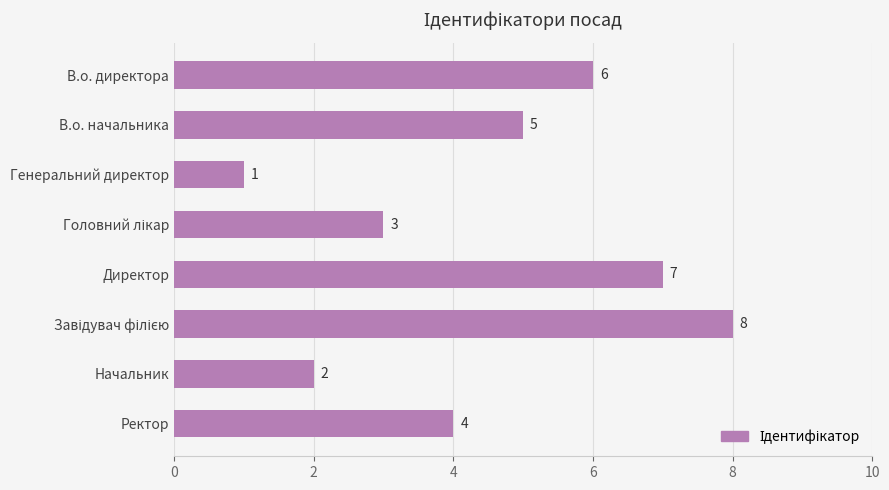

What is the label of the 8th bar from the top?

Ректор